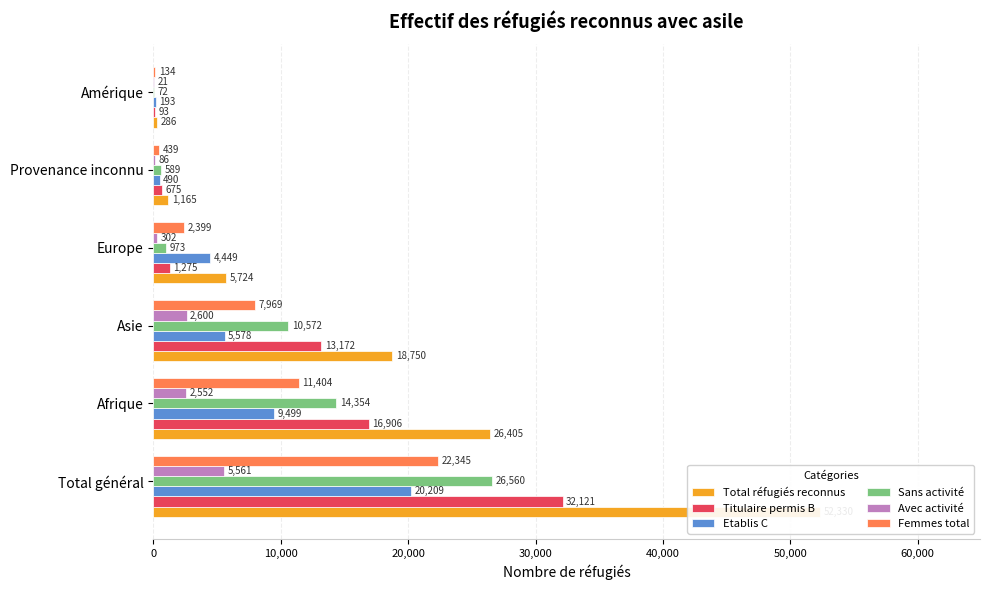

The value of Sans activité at Total général is 26560. True or false?

True